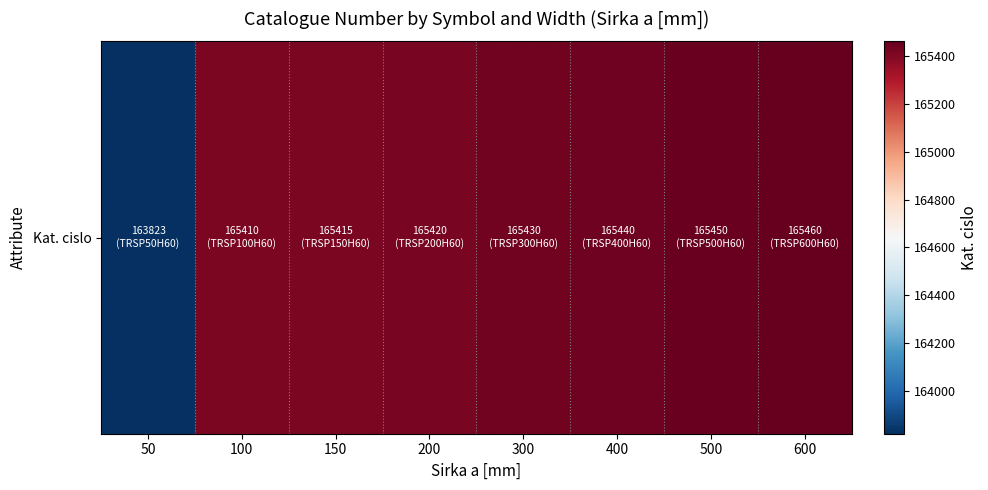

What is the change in value from 50 to 200?

+1597